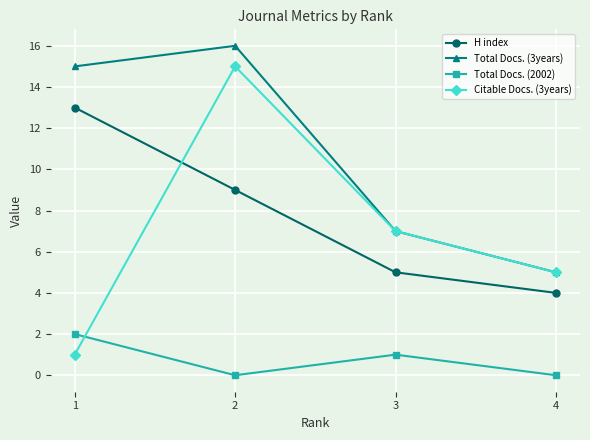

True or false: Total Docs. (2002) and Total Docs. (3years) intersect in this chart.

False